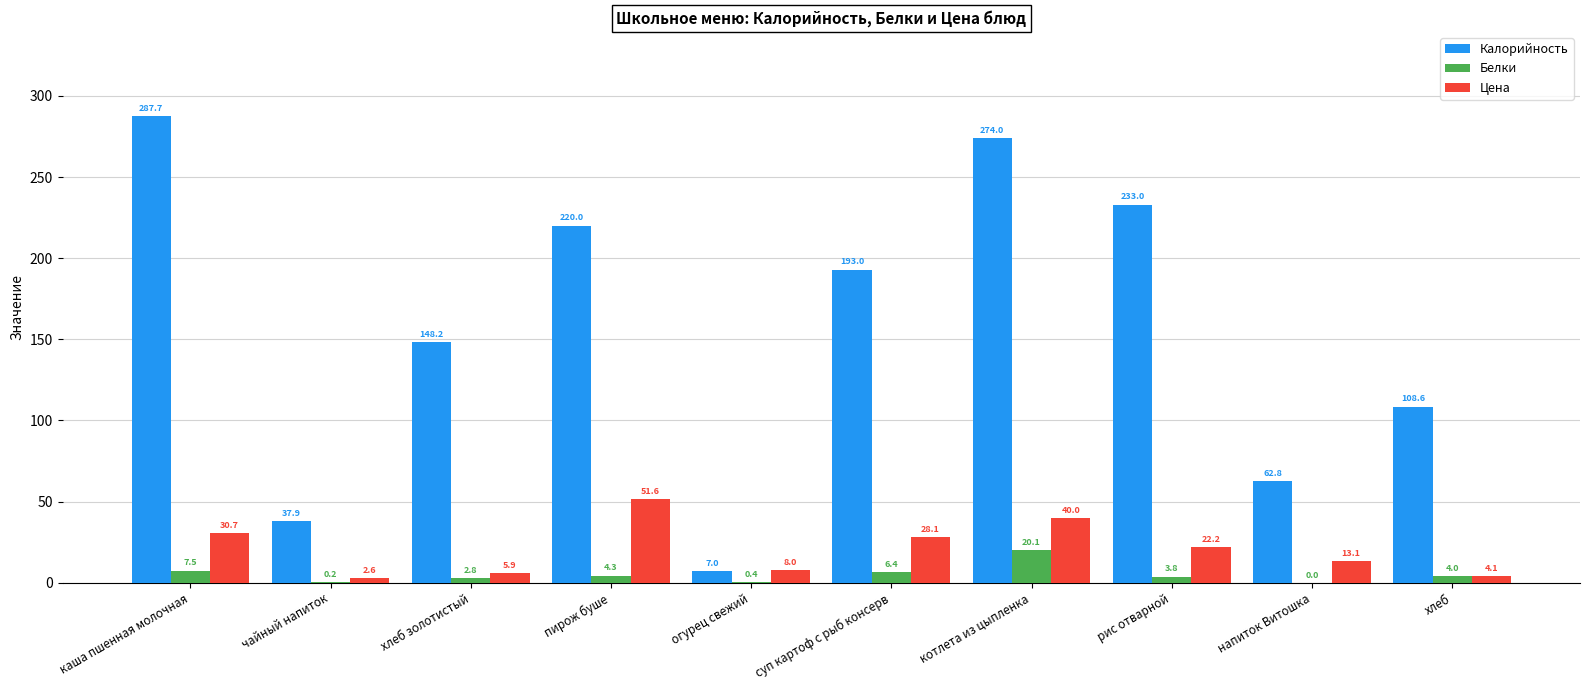

True or false: Цена has a value of 21.5 at котлета из цыпленка.

False